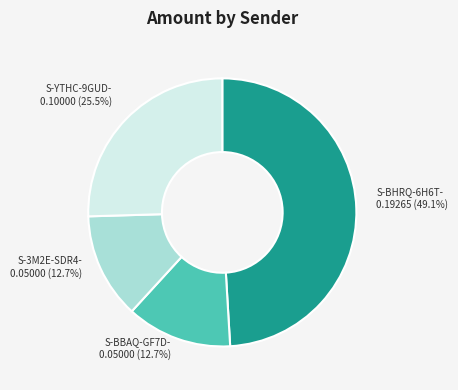

Does any single category account for the majority?

No